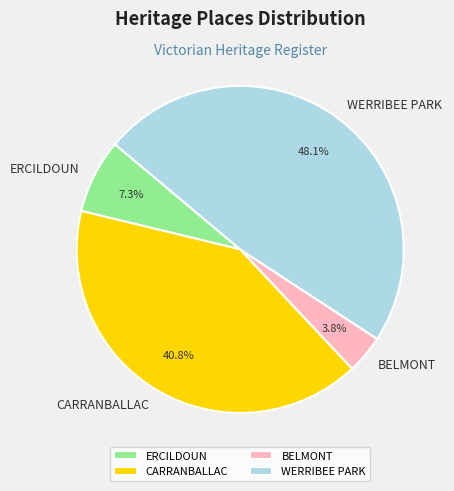

Does BELMONT account for over 50% of the chart?

No